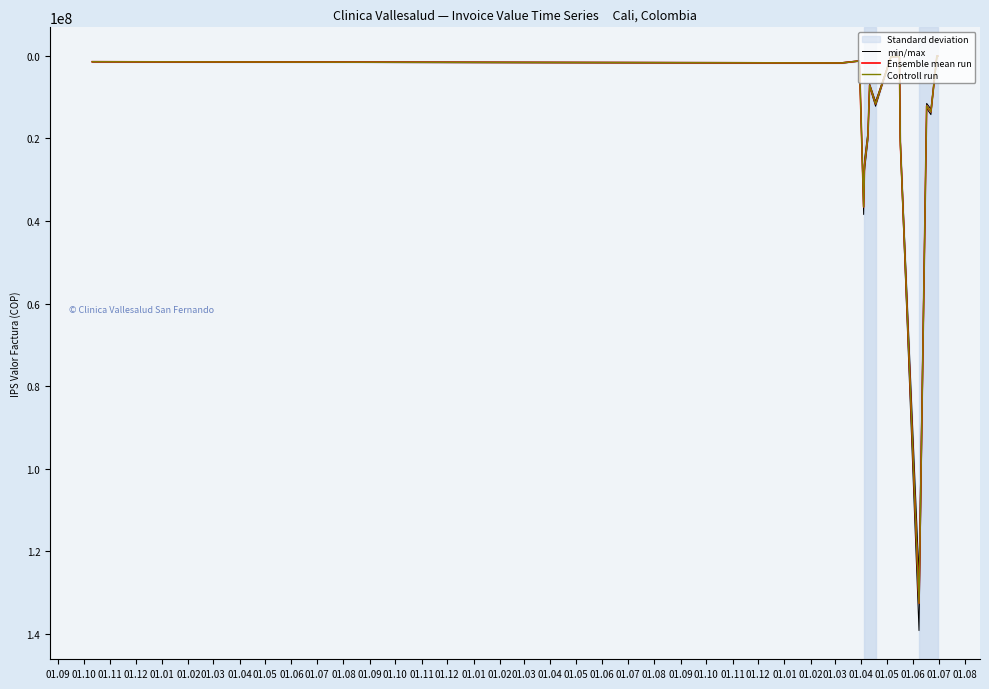

The Ensemble mean run series shows 7132139.0 at 01.03. True or false?

True